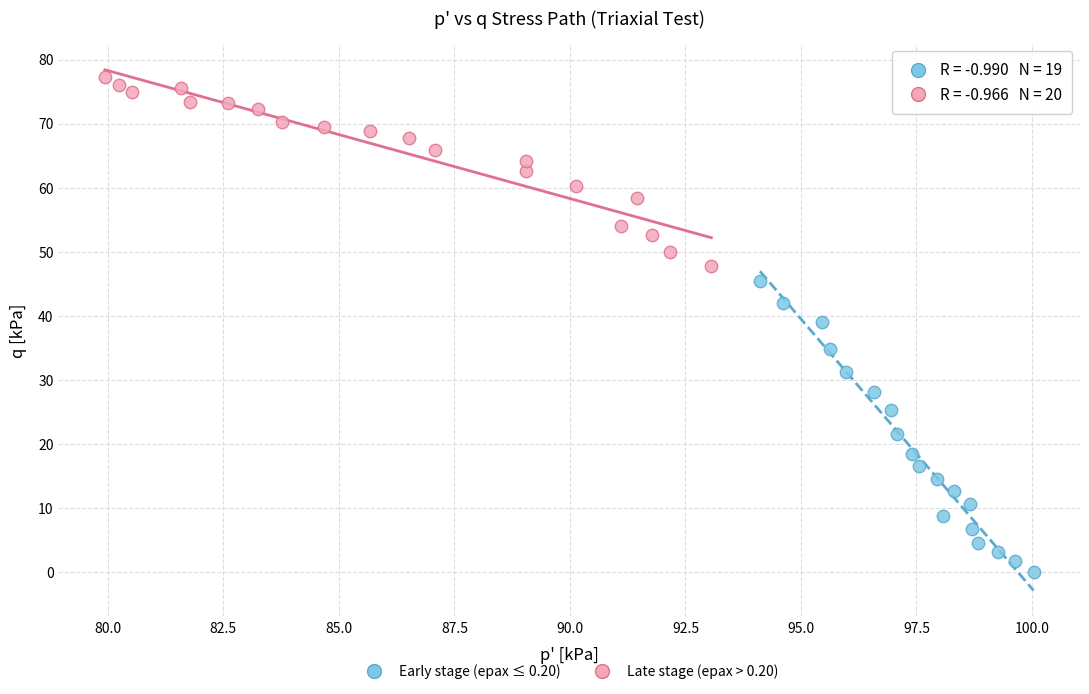

Which series has the largest Y range (max minus min)?

Early stage (epax ≤ 0.20)